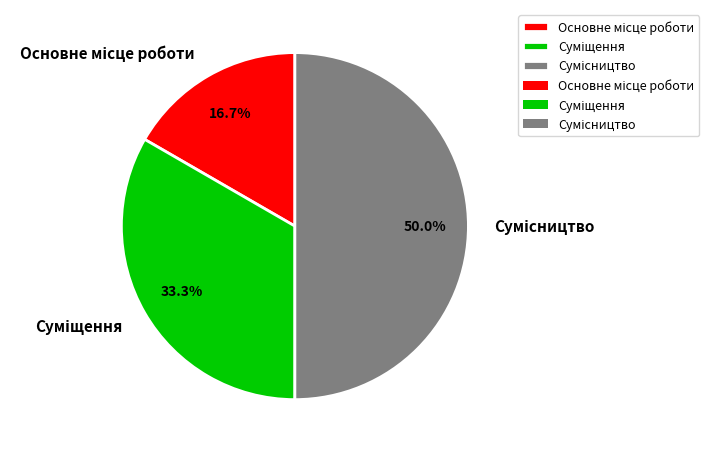

How many slices are in this pie chart?

3